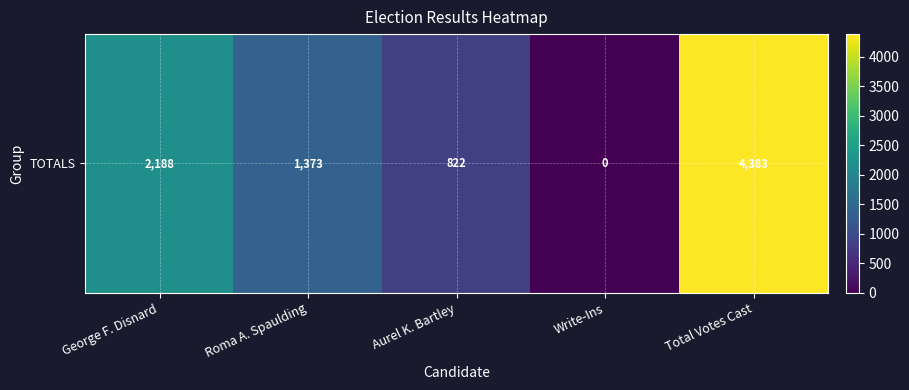

Rank the categories by value from lowest to highest.

Write-Ins, Aurel K. Bartley, Roma A. Spaulding, George F. Disnard, Total Votes Cast